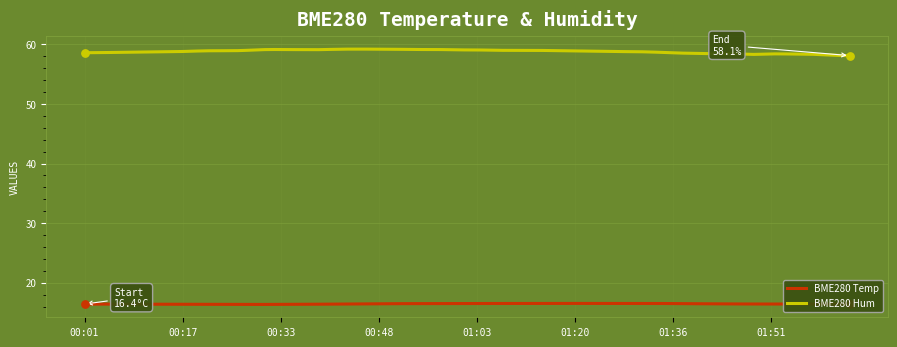

What is the minimum value shown in the chart?

16.3